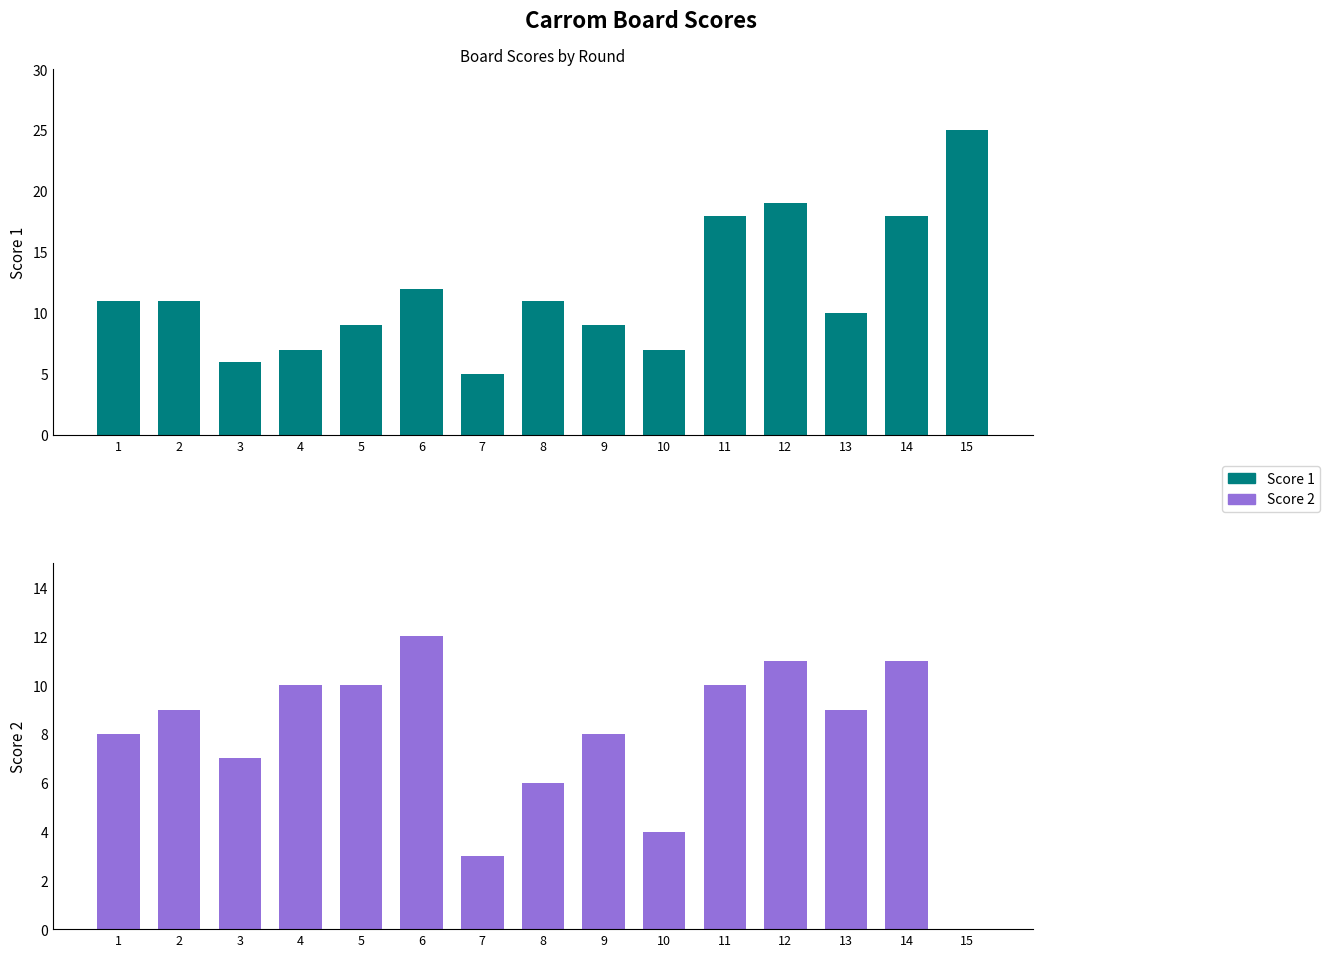

Which series has the largest total across all categories?

Score 1